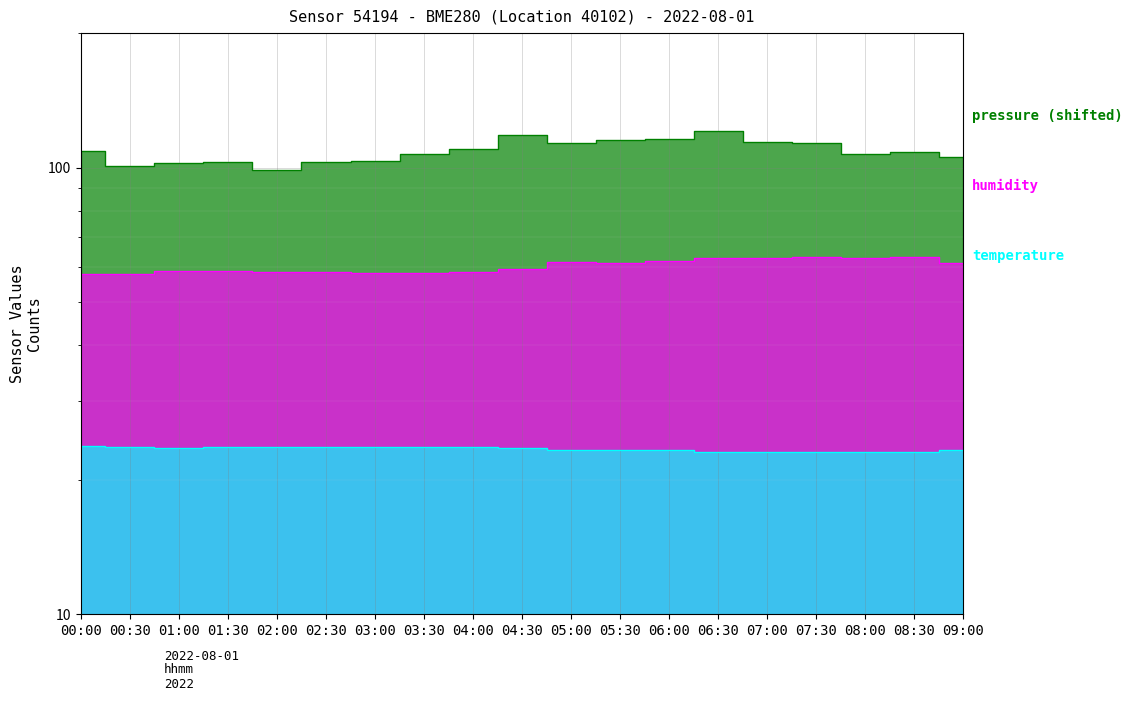

Reading right to left, list all the values displayed in this chart.

pressure: 09:00=105.8	08:30=108.4	08:00=107.4	07:30=113.2	07:00=114.2	06:30=120.9	06:00=116.1	05:30=115.0	05:00=113.3	04:30=118.2	04:00=110.2	03:30=107.1	03:00=103.3	02:30=102.8	02:00=98.5	01:30=103.2	01:00=102.6	00:30=100.8	00:00=108.8
humidity: 09:00=61.1	08:30=63.1	08:00=62.8	07:30=63.0	07:00=62.8	06:30=62.8	06:00=61.9	05:30=61.2	05:00=61.5	04:30=59.2	04:00=58.4	03:30=58.2	03:00=58.0	02:30=58.4	02:00=58.2	01:30=58.5	01:00=58.6	00:30=57.8	00:00=57.8
temperature: 09:00=23.3	08:30=23.1	08:00=23.1	07:30=23.1	07:00=23.1	06:30=23.1	06:00=23.3	05:30=23.3	05:00=23.3	04:30=23.6	04:00=23.7	03:30=23.7	03:00=23.7	02:30=23.7	02:00=23.7	01:30=23.6	01:00=23.6	00:30=23.7	00:00=23.8